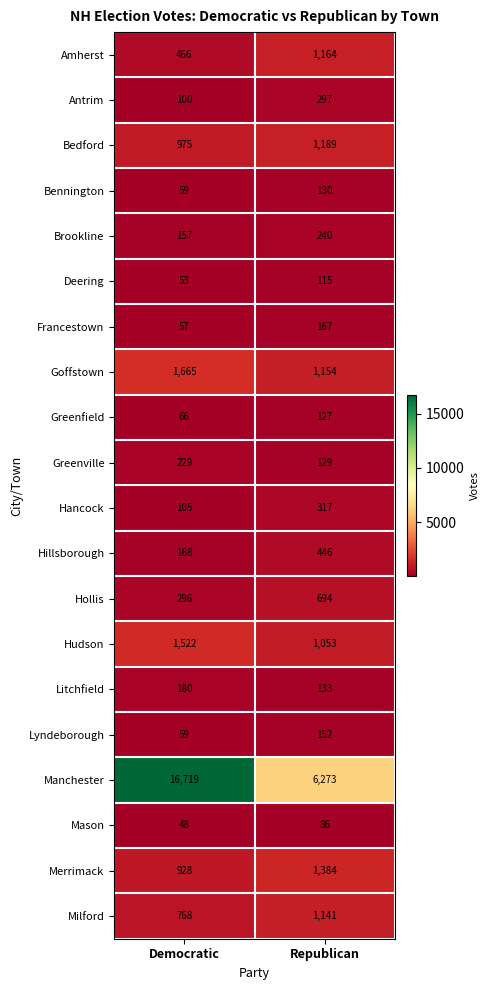

What is the difference between the highest and lowest values at Democratic?

16671